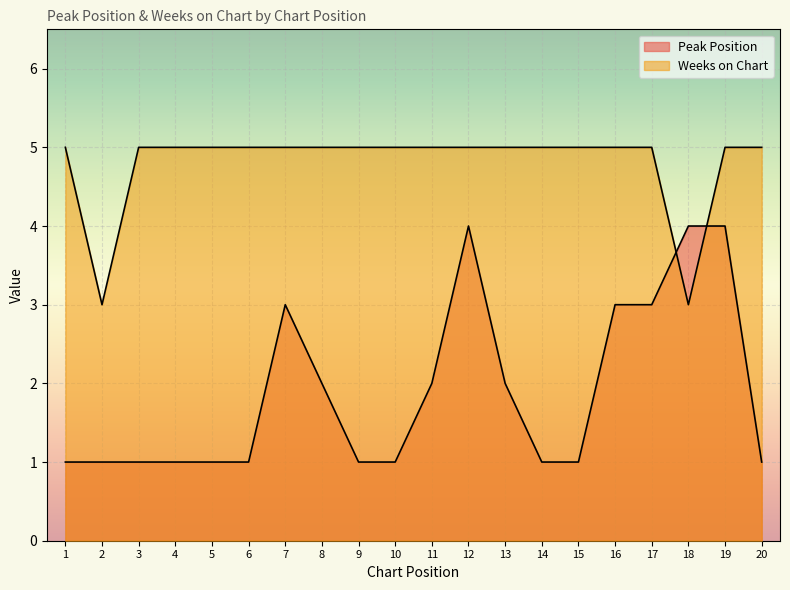

True or false: Peak Position has more than 1 points higher than both neighbors.

True